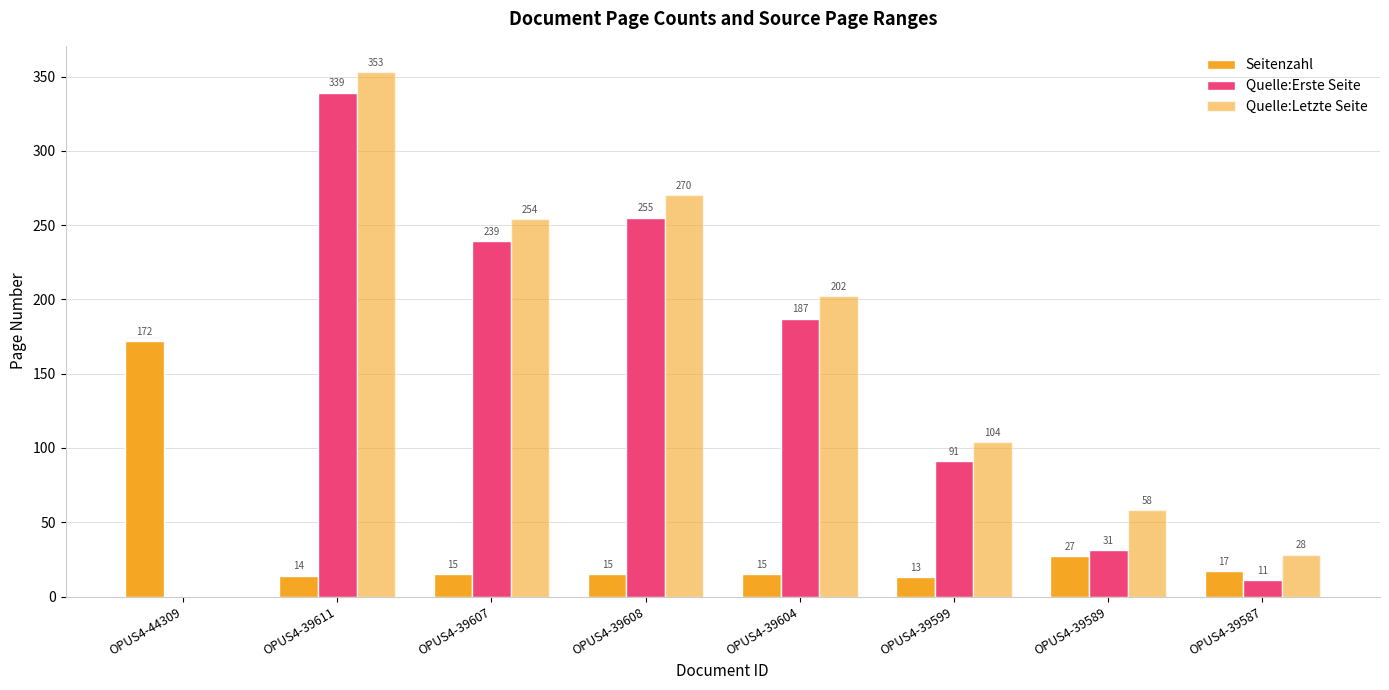

How many positive values does the Quelle:Erste Seite series have?

7